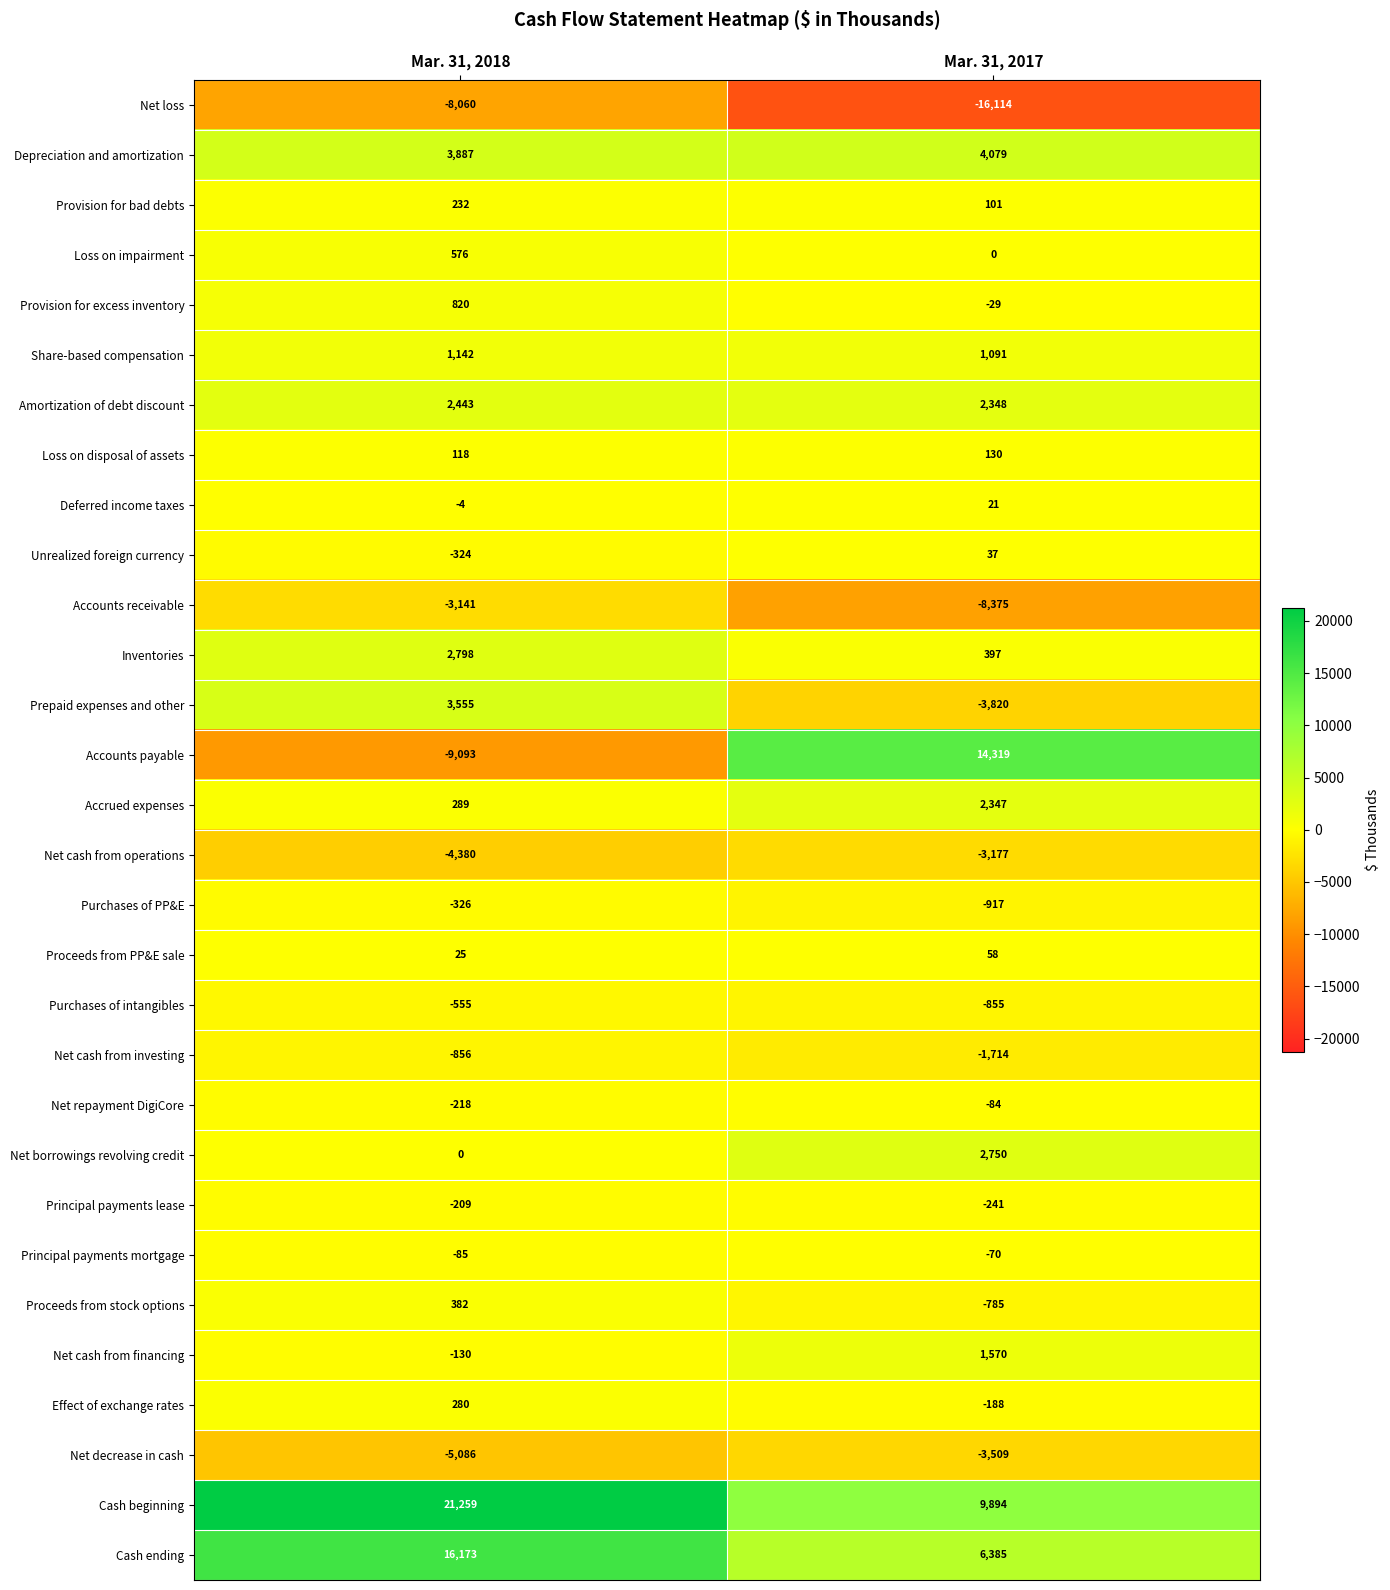

True or false: Share-based compensation has a value of 755 at Mar. 31, 2017.

False